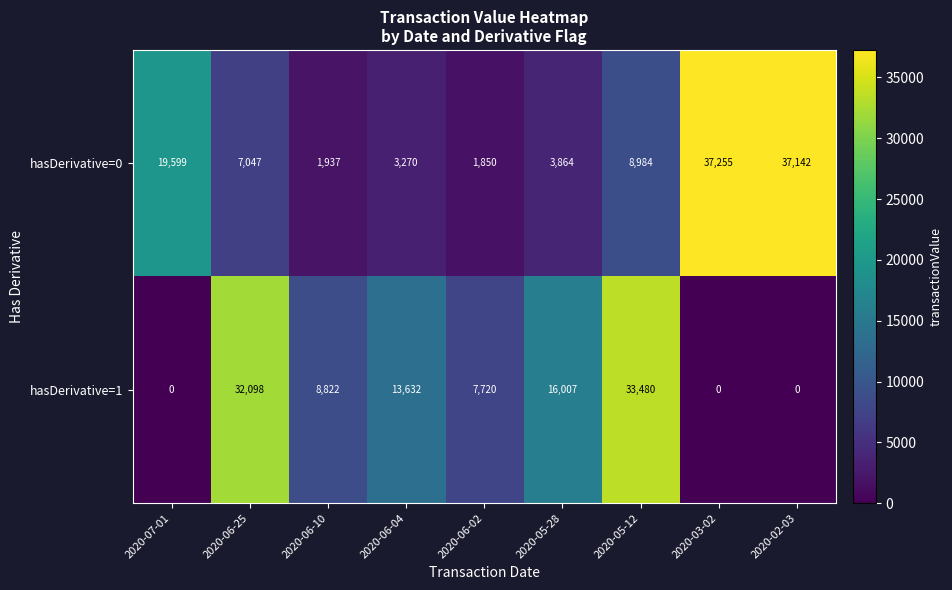

Rank the series by their maximum value, from lowest to highest.

hasDerivative=1, hasDerivative=0